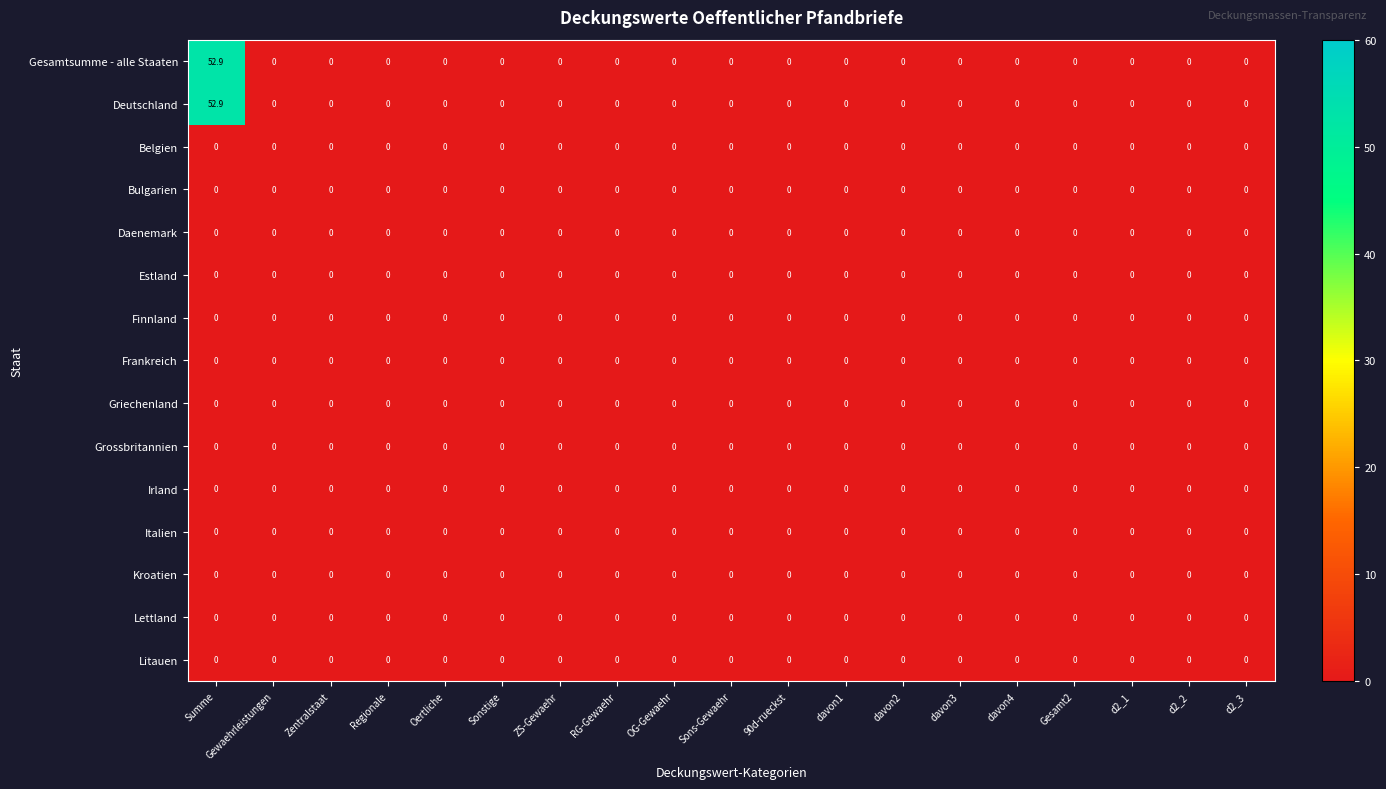

At how many categories does at least one series exceed 4?

1